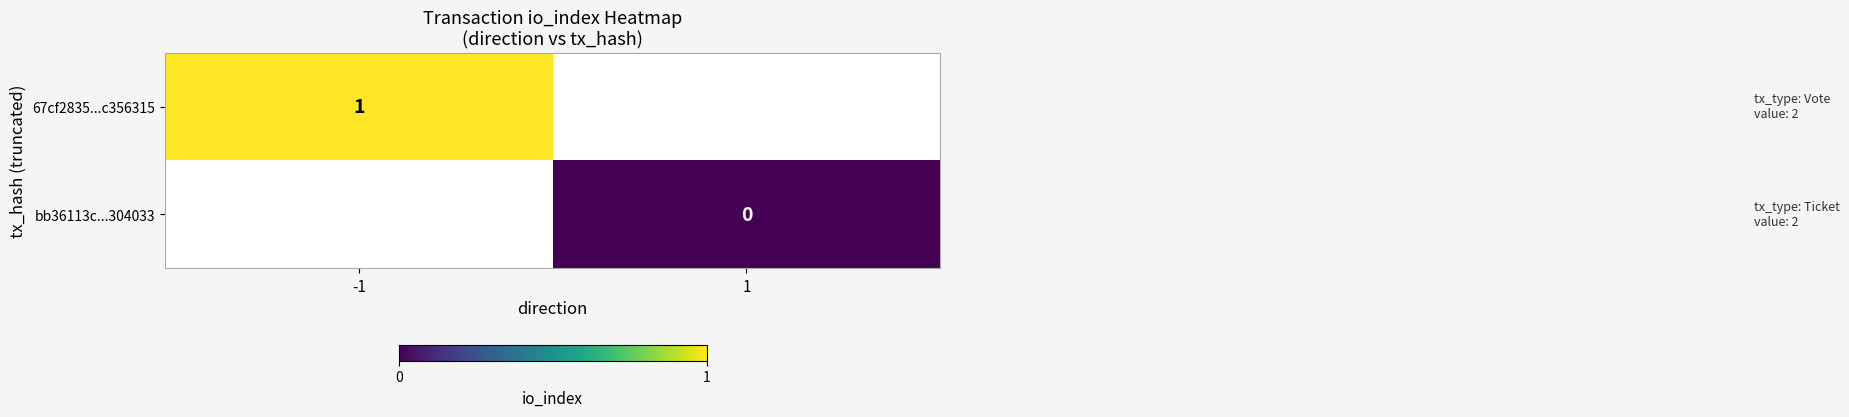

Which series has the largest range (max minus min)?

67cf2835...c356315